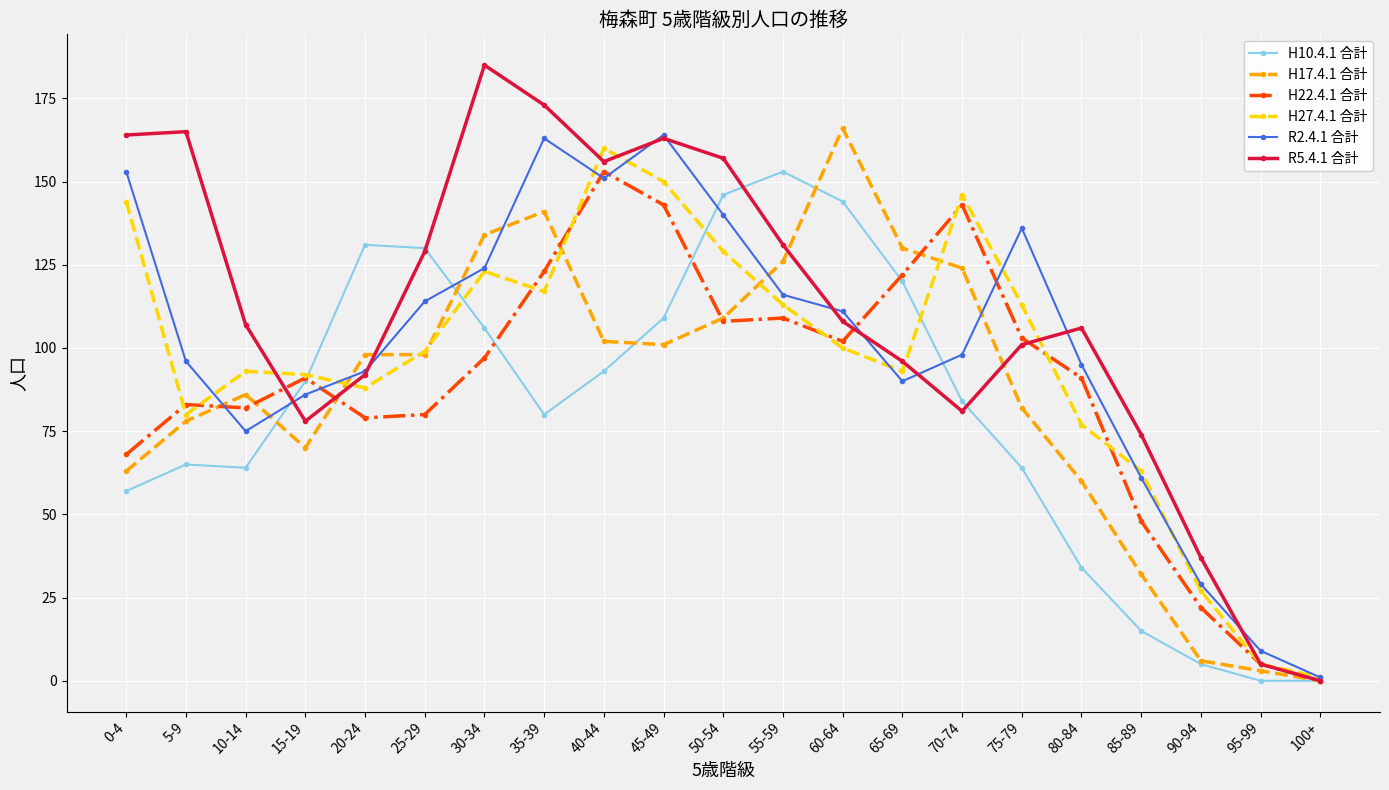

What is the label of the 21st point from the left?

100+